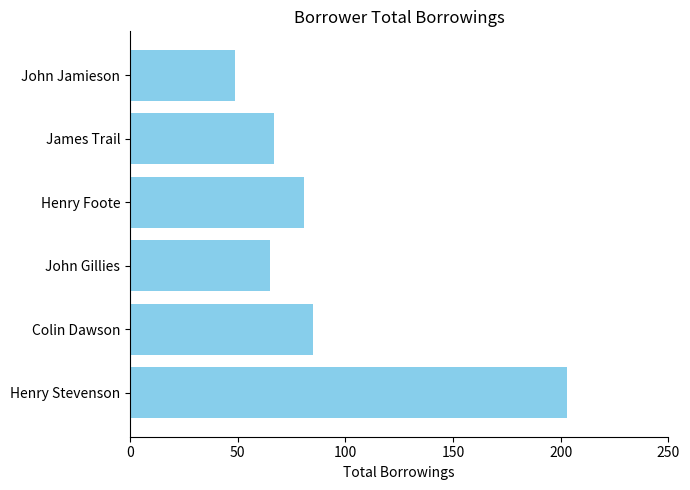

The value at Henry Stevenson is 203. True or false?

True